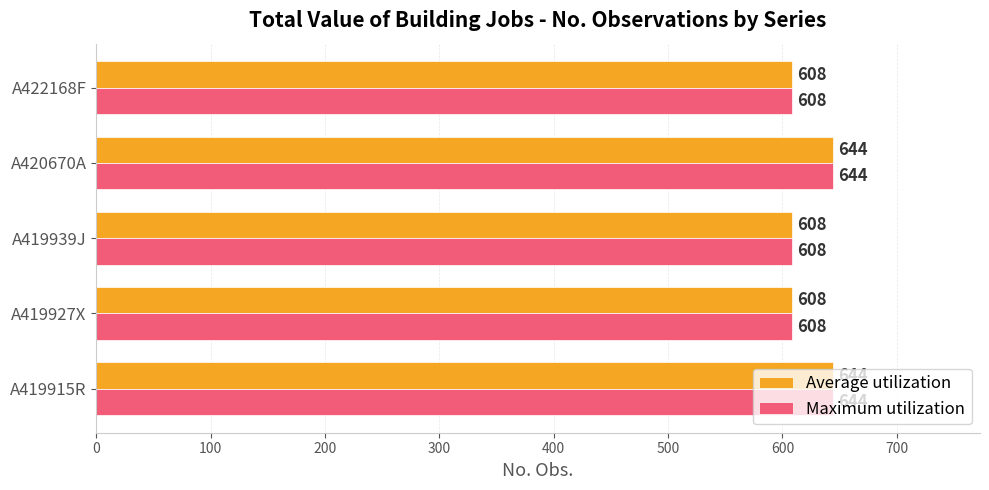

What is the total value across all series at A419915R?

1288